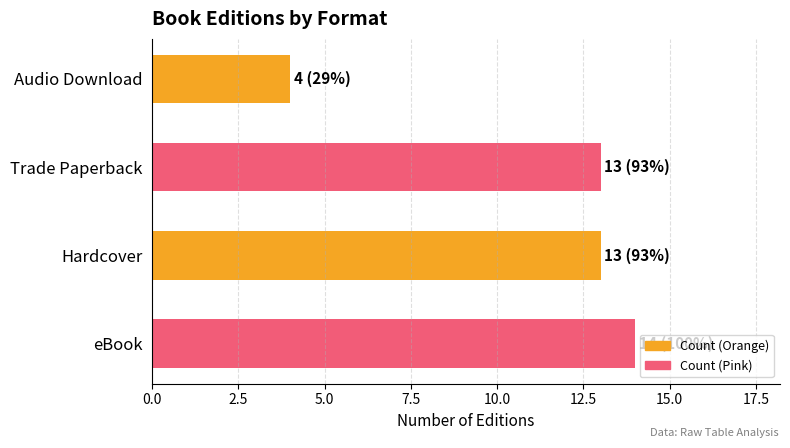

What is the difference between the values at Audio Download and Hardcover?

9